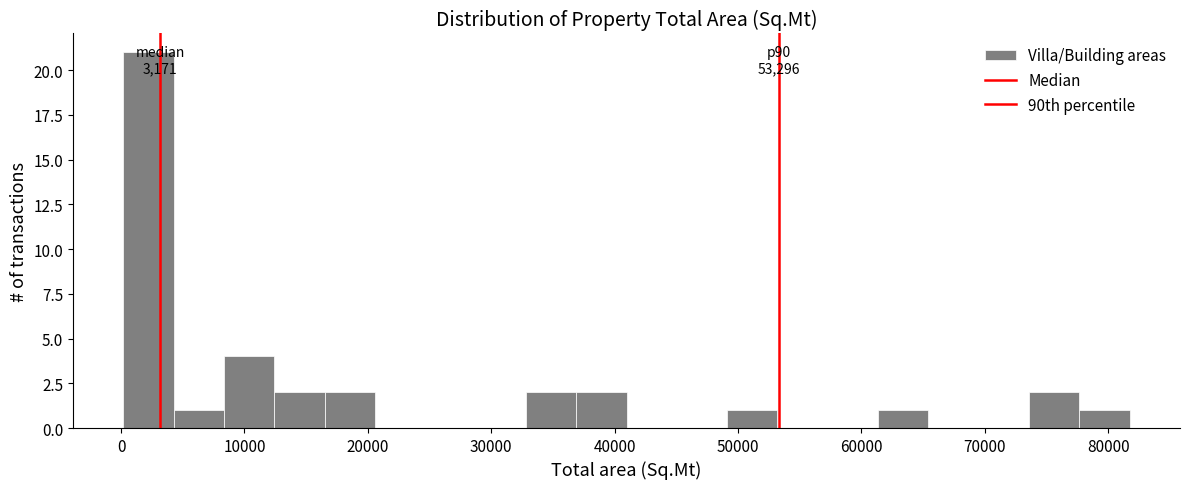

Over which range of the x-axis is the bar tallest?

0 to 4000